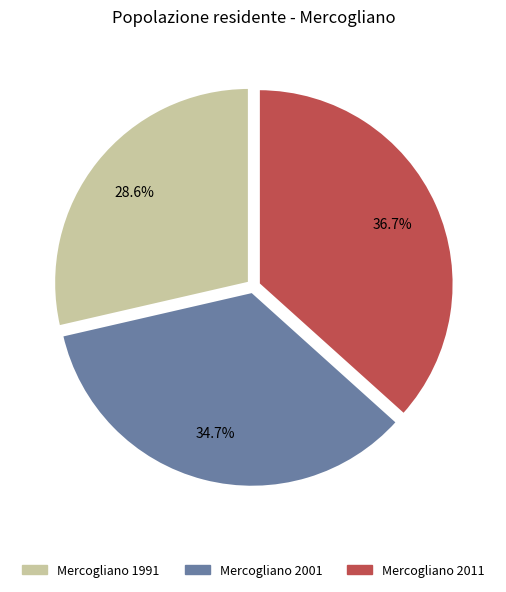

Combined, what portion of the pie is Mercogliano 2001 and Mercogliano 1991?

63.3%